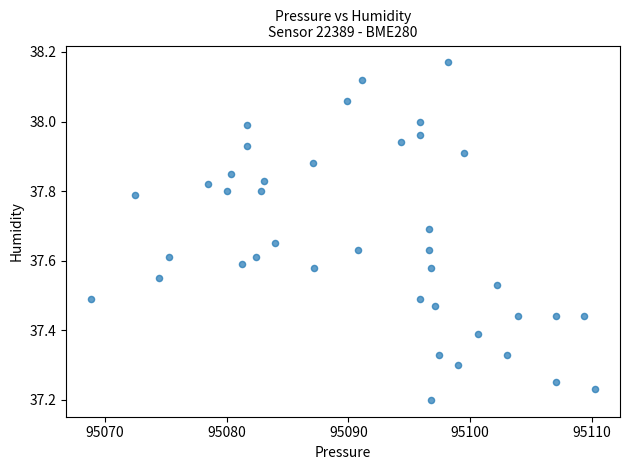

What is the range of X values (max minus min)?

41.4